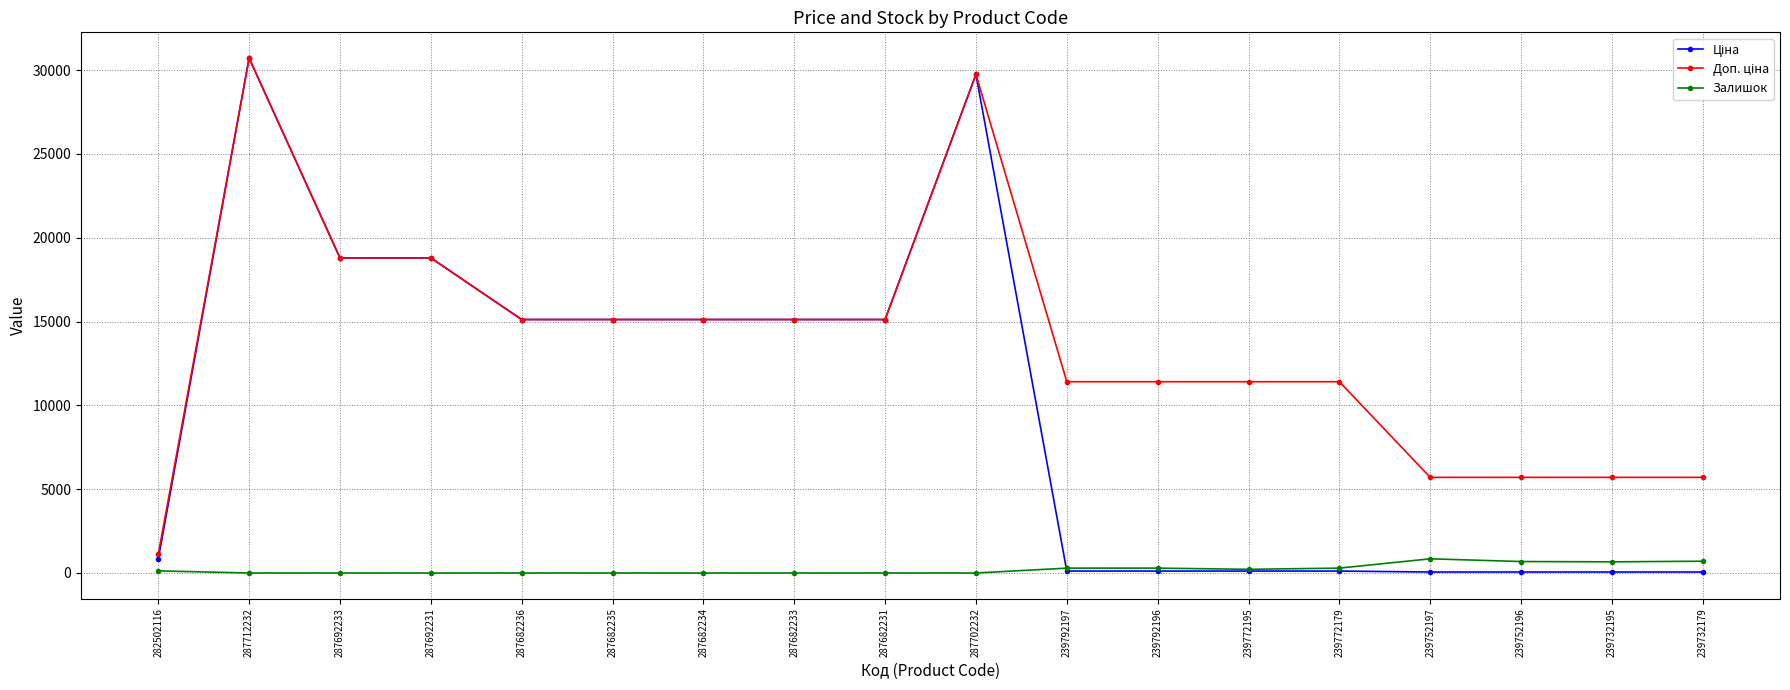

Where is the first local minimum for Залишок?

239772195